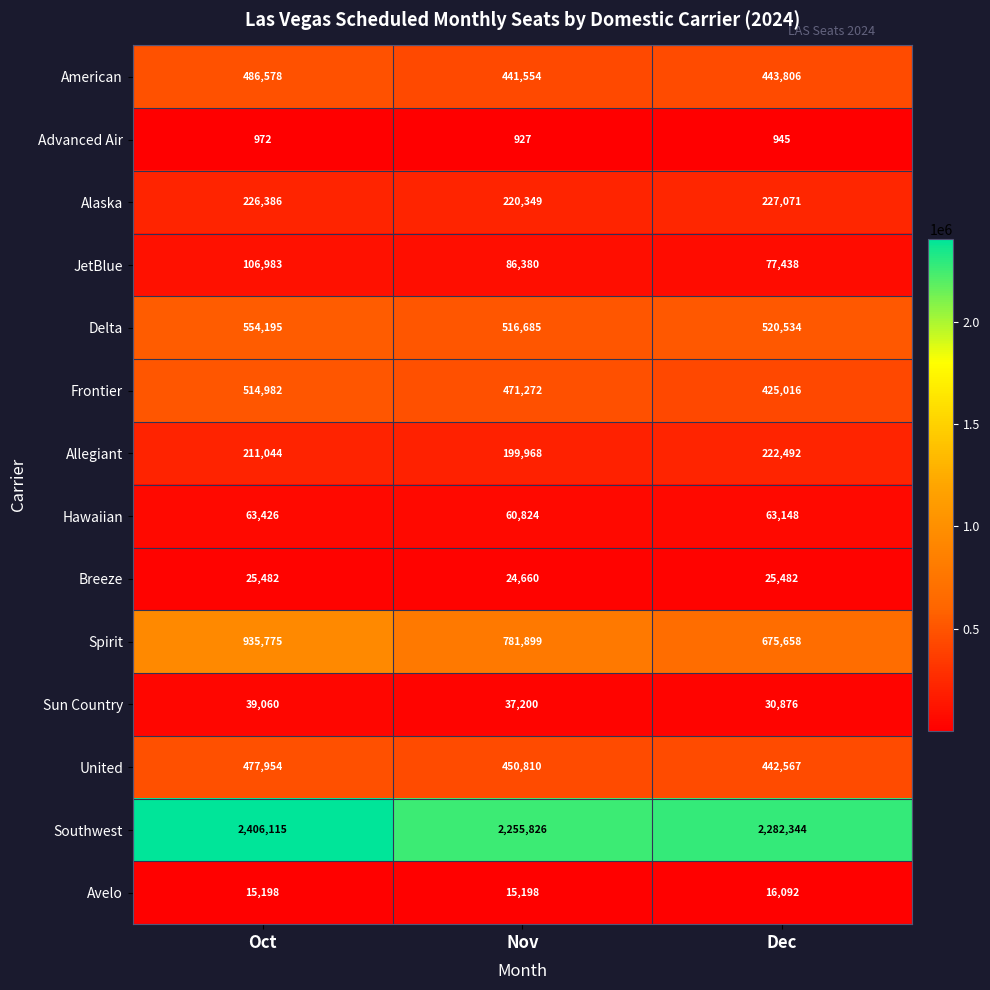

Rank the series by their maximum value, from lowest to highest.

Advanced Air, Avelo, Breeze, Sun Country, Hawaiian, JetBlue, Allegiant, Alaska, United, American, Frontier, Delta, Spirit, Southwest